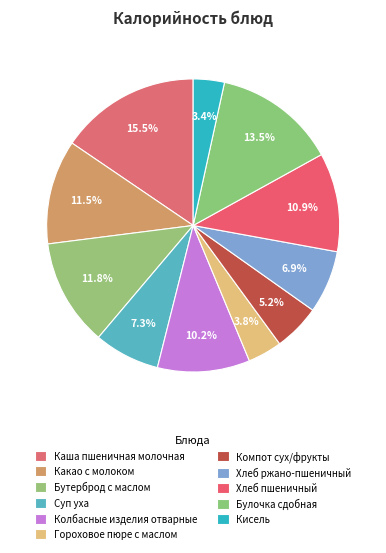

How many segments does this pie chart have?

11